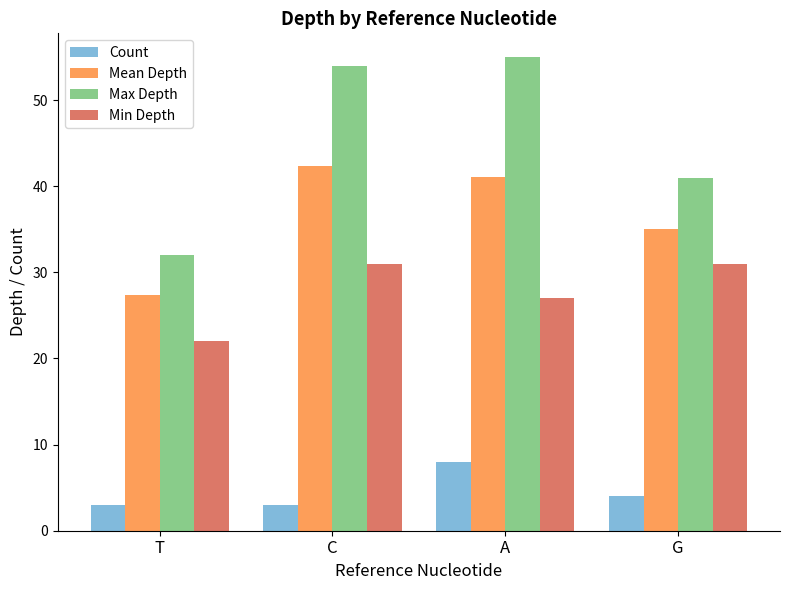

What is the label of the 1st bar from the left?

T